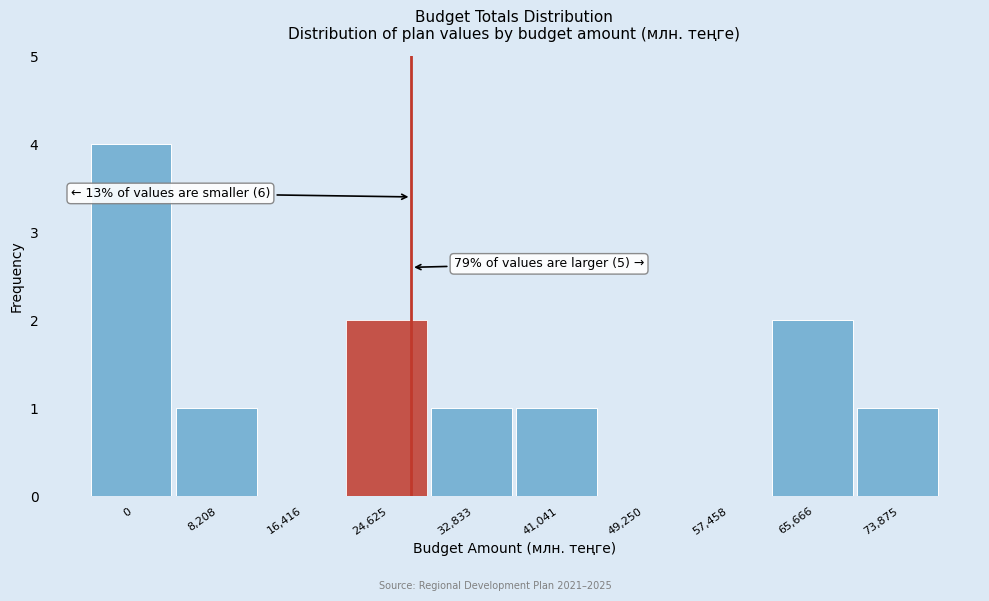

Reading right to left, list all the values displayed in this chart.

73,875=1	65,666=2	57,458=0	49,250=0	41,041=1	32,833=1	24,625=2	16,416=0	8,208=1	0=4